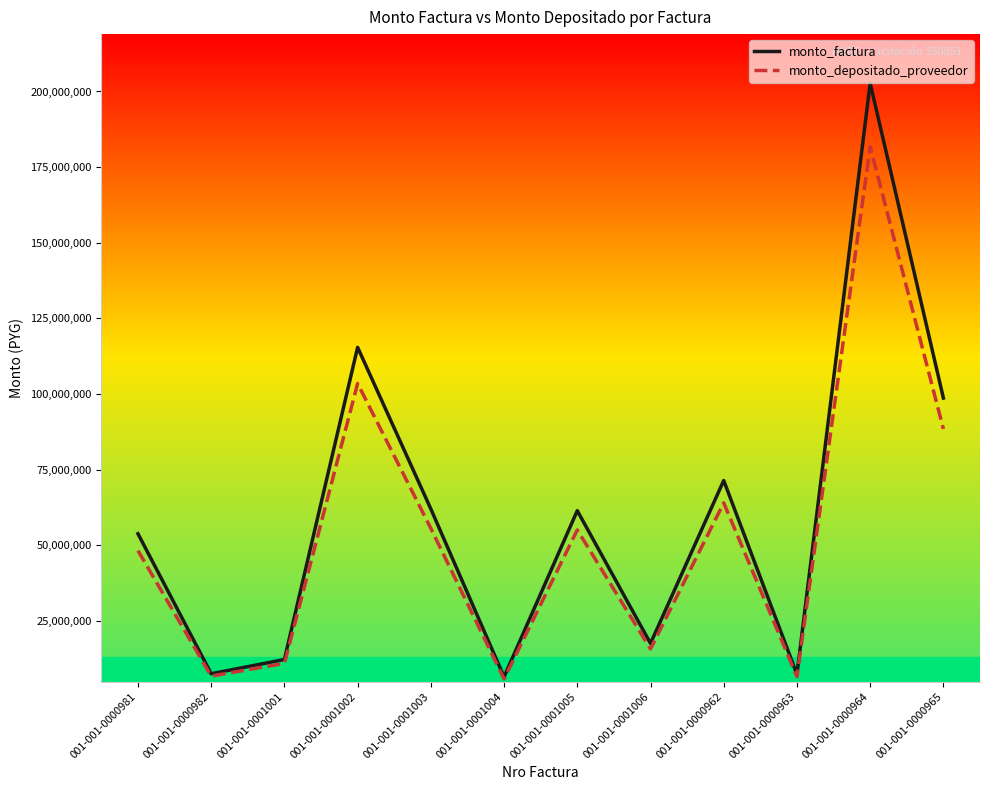

At which category is the sum across all series the highest?

001-001-0000964